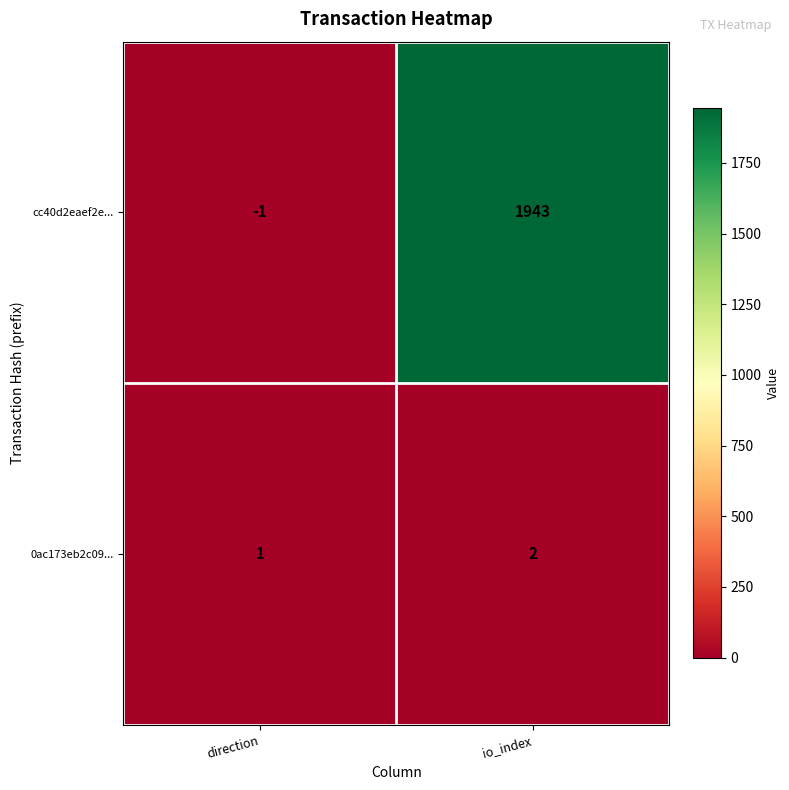

Reading left to right, what are all the values shown in this chart?

cc40d2eaef2e...: -1	1943
0ac173eb2c09...: 1	2